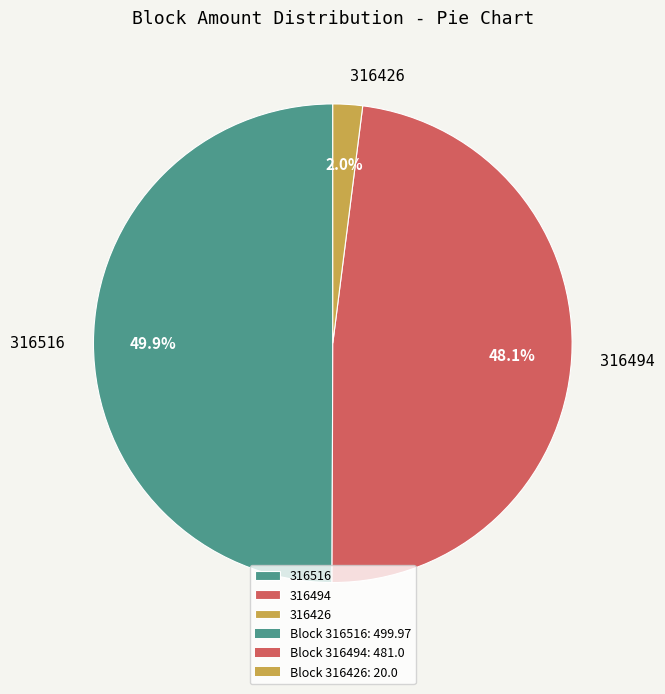

To the nearest percent, what is the combined percentage of 316426 and 316494?

50%